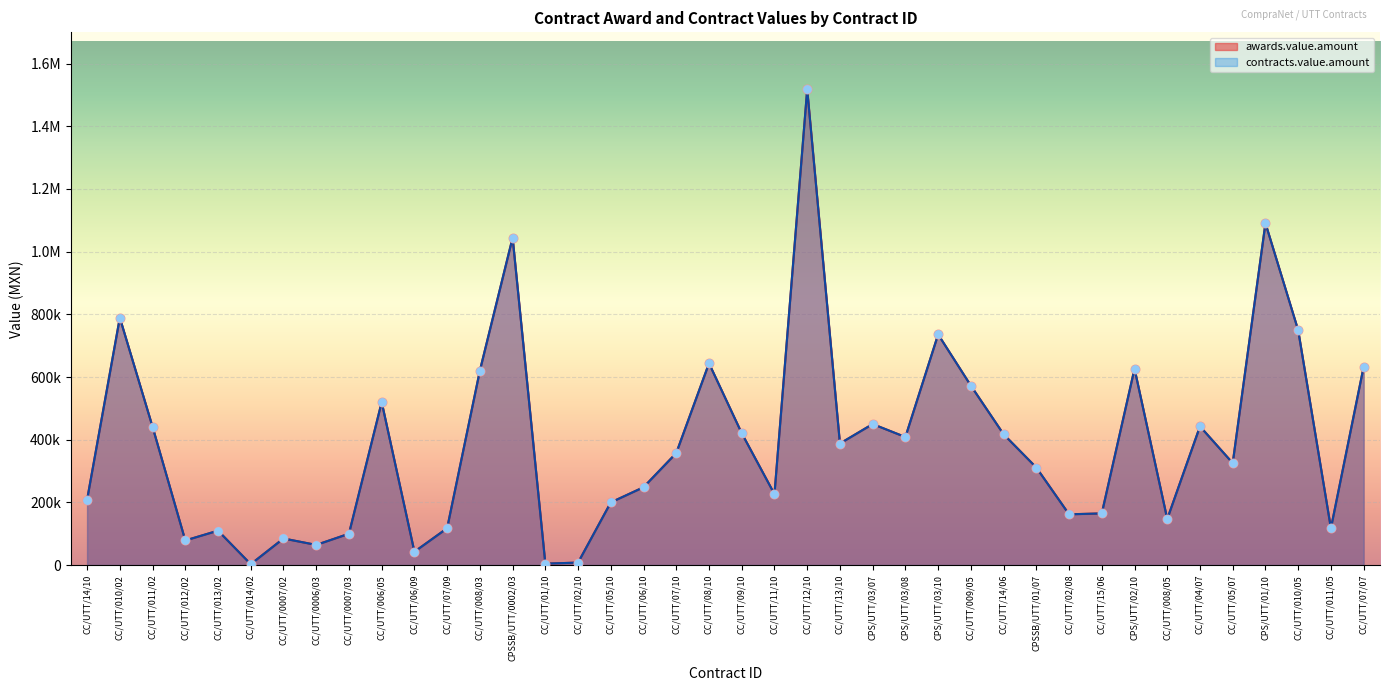

Which series reaches the maximum Y coordinate?

awards.value.amount